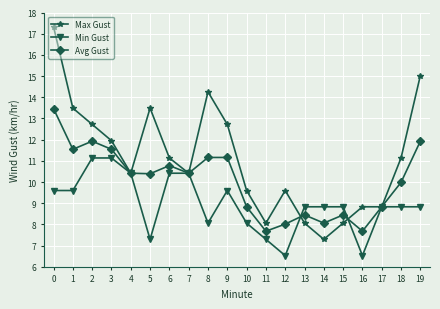

What are all the series names shown in the legend?

Max Gust, Min Gust, Avg Gust